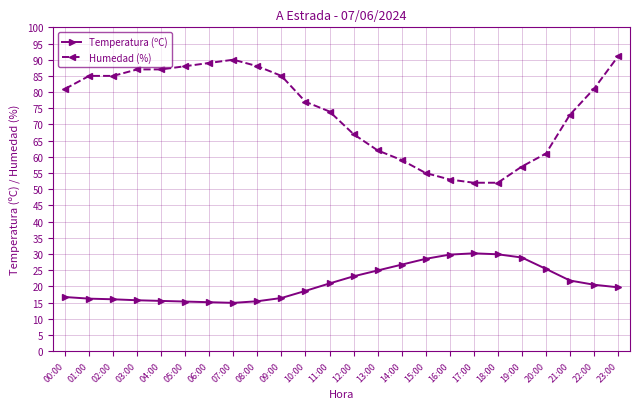

True or false: Humedad (%) and Temperatura (ºC) intersect in this chart.

False